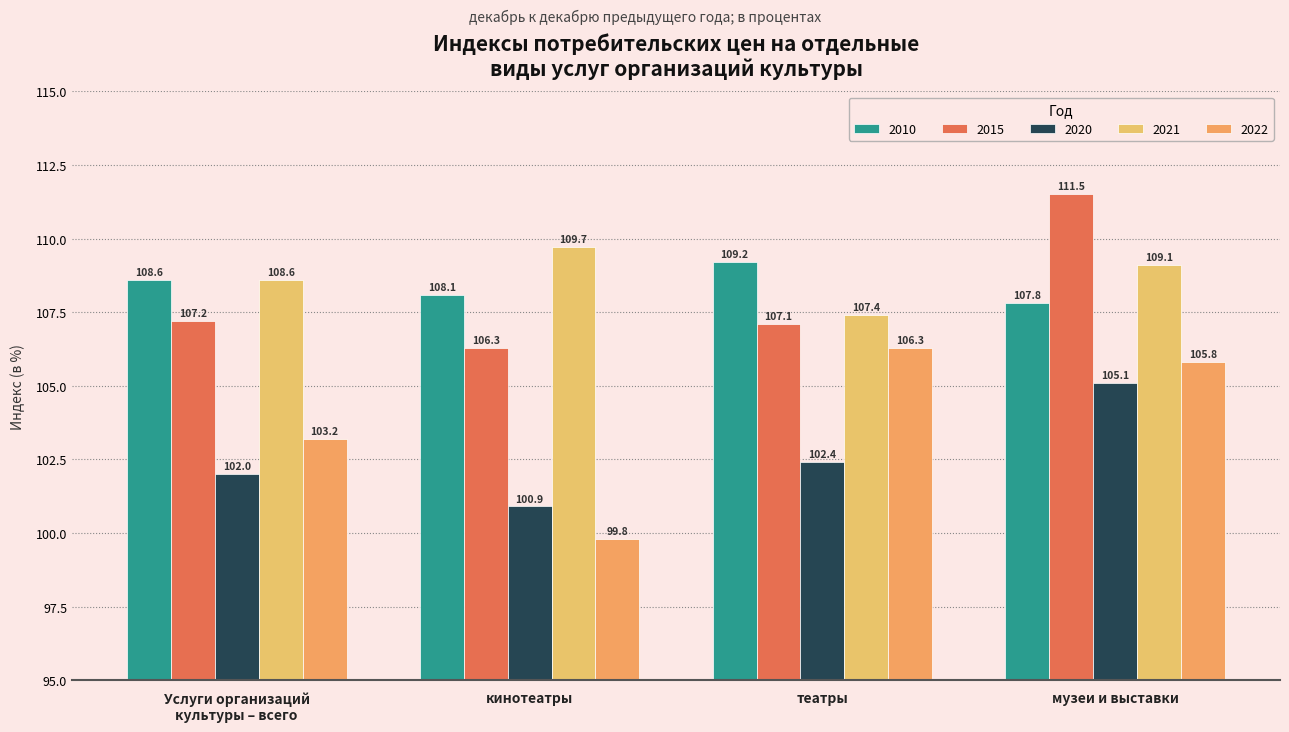

What is the lowest value of the 2022 series?

99.8